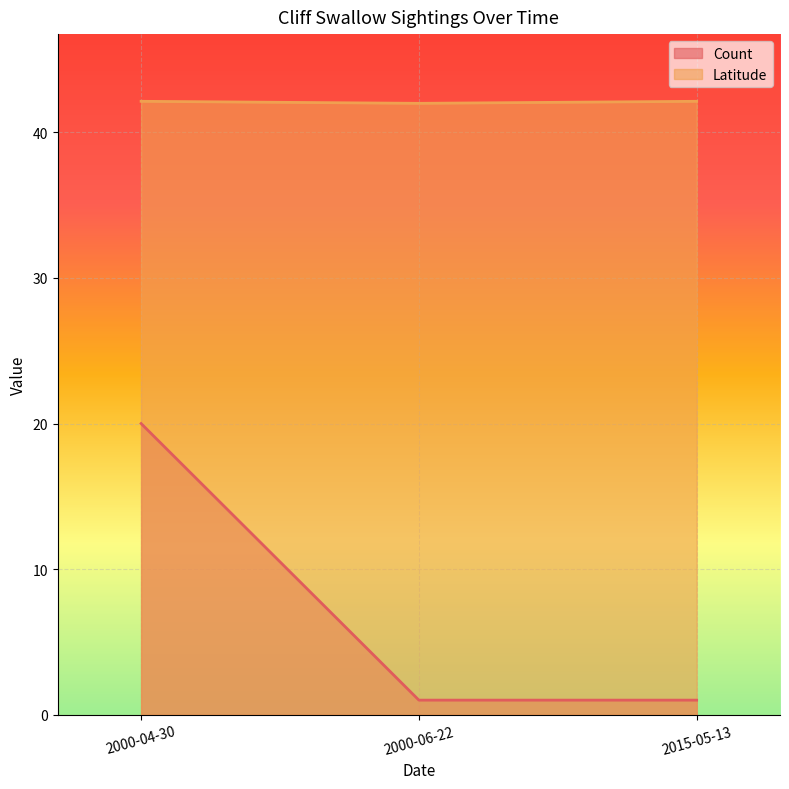

What is the difference between the maximum and minimum values in the Count series?

19.0